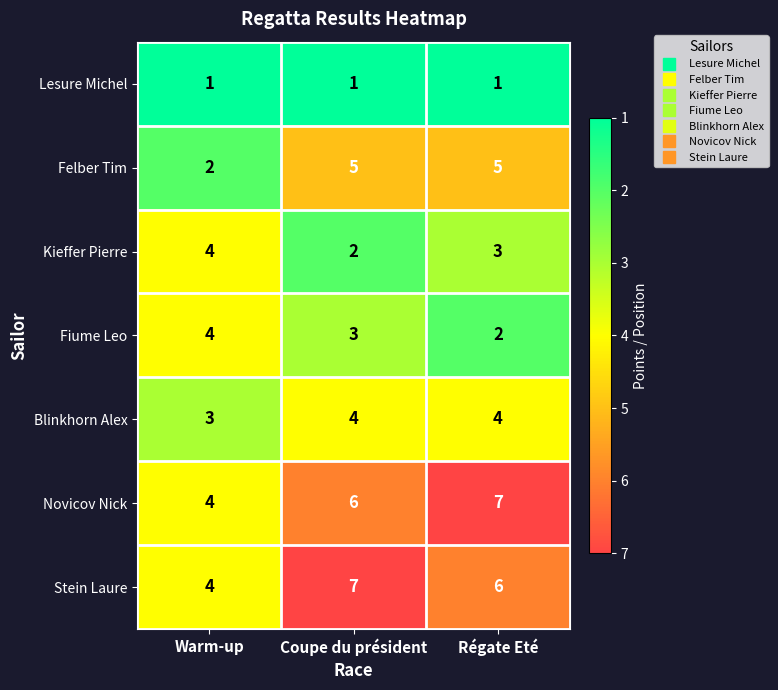

Reading left to right, list all the values displayed in this chart.

Lesure Michel: 1	1	1
Felber Tim: 2	5	5
Kieffer Pierre: 4	2	3
Fiume Leo: 4	3	2
Blinkhorn Alex: 3	4	4
Novicov Nick: 4	6	7
Stein Laure: 4	7	6